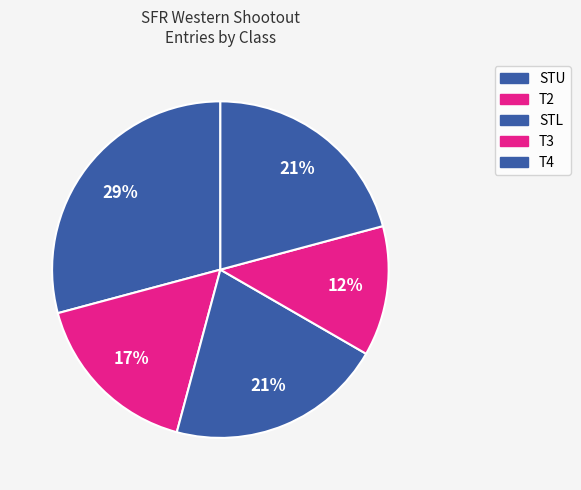

How many slices are in this pie chart?

5